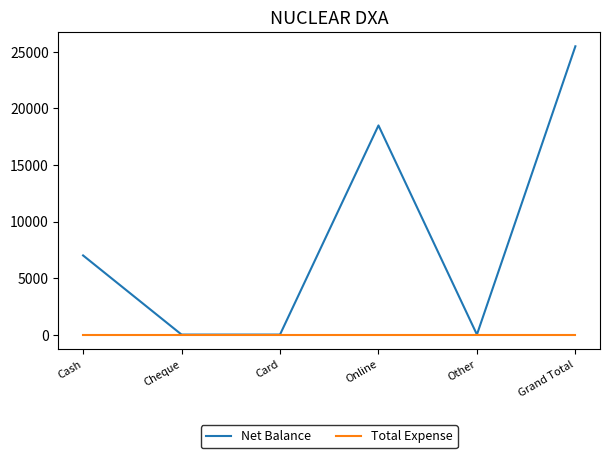

What is the difference between the maximum and minimum values in the Net Balance series?

25500